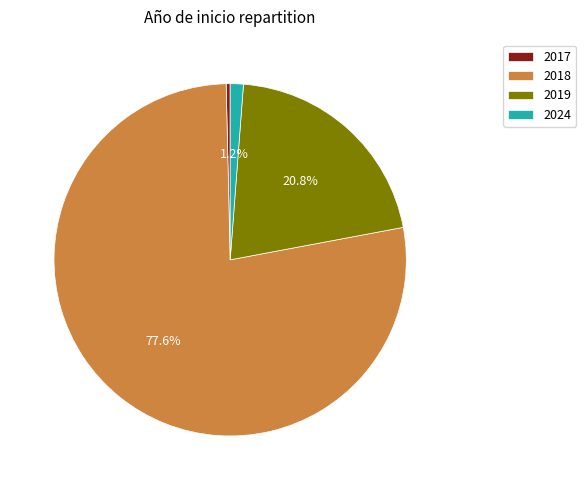

Is 2018 the majority of the pie?

Yes